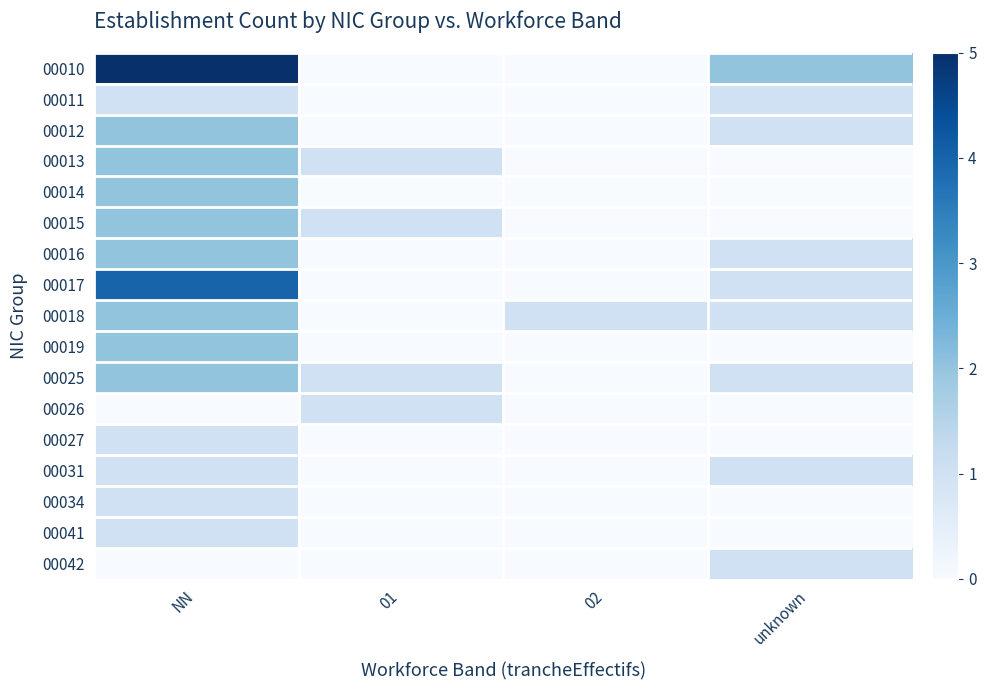

Reading left to right, extract all data points from this chart.

00010: NN=5	01=0	02=0	unknown=2
00011: NN=1	01=0	02=0	unknown=1
00012: NN=2	01=0	02=0	unknown=1
00013: NN=2	01=1	02=0	unknown=0
00014: NN=2	01=0	02=0	unknown=0
00015: NN=2	01=1	02=0	unknown=0
00016: NN=2	01=0	02=0	unknown=1
00017: NN=4	01=0	02=0	unknown=1
00018: NN=2	01=0	02=1	unknown=1
00019: NN=2	01=0	02=0	unknown=0
00025: NN=2	01=1	02=0	unknown=1
00026: NN=0	01=1	02=0	unknown=0
00027: NN=1	01=0	02=0	unknown=0
00031: NN=1	01=0	02=0	unknown=1
00034: NN=1	01=0	02=0	unknown=0
00041: NN=1	01=0	02=0	unknown=0
00042: NN=0	01=0	02=0	unknown=1